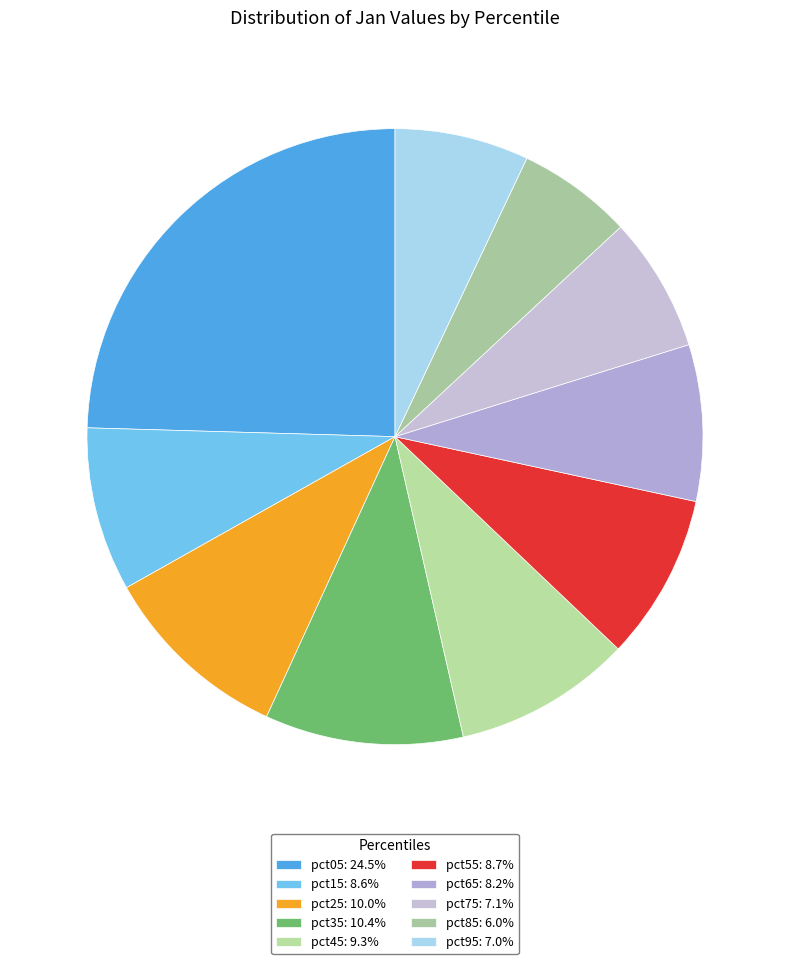

To the nearest percent, what is the combined percentage of pct45 and pct95?

16%